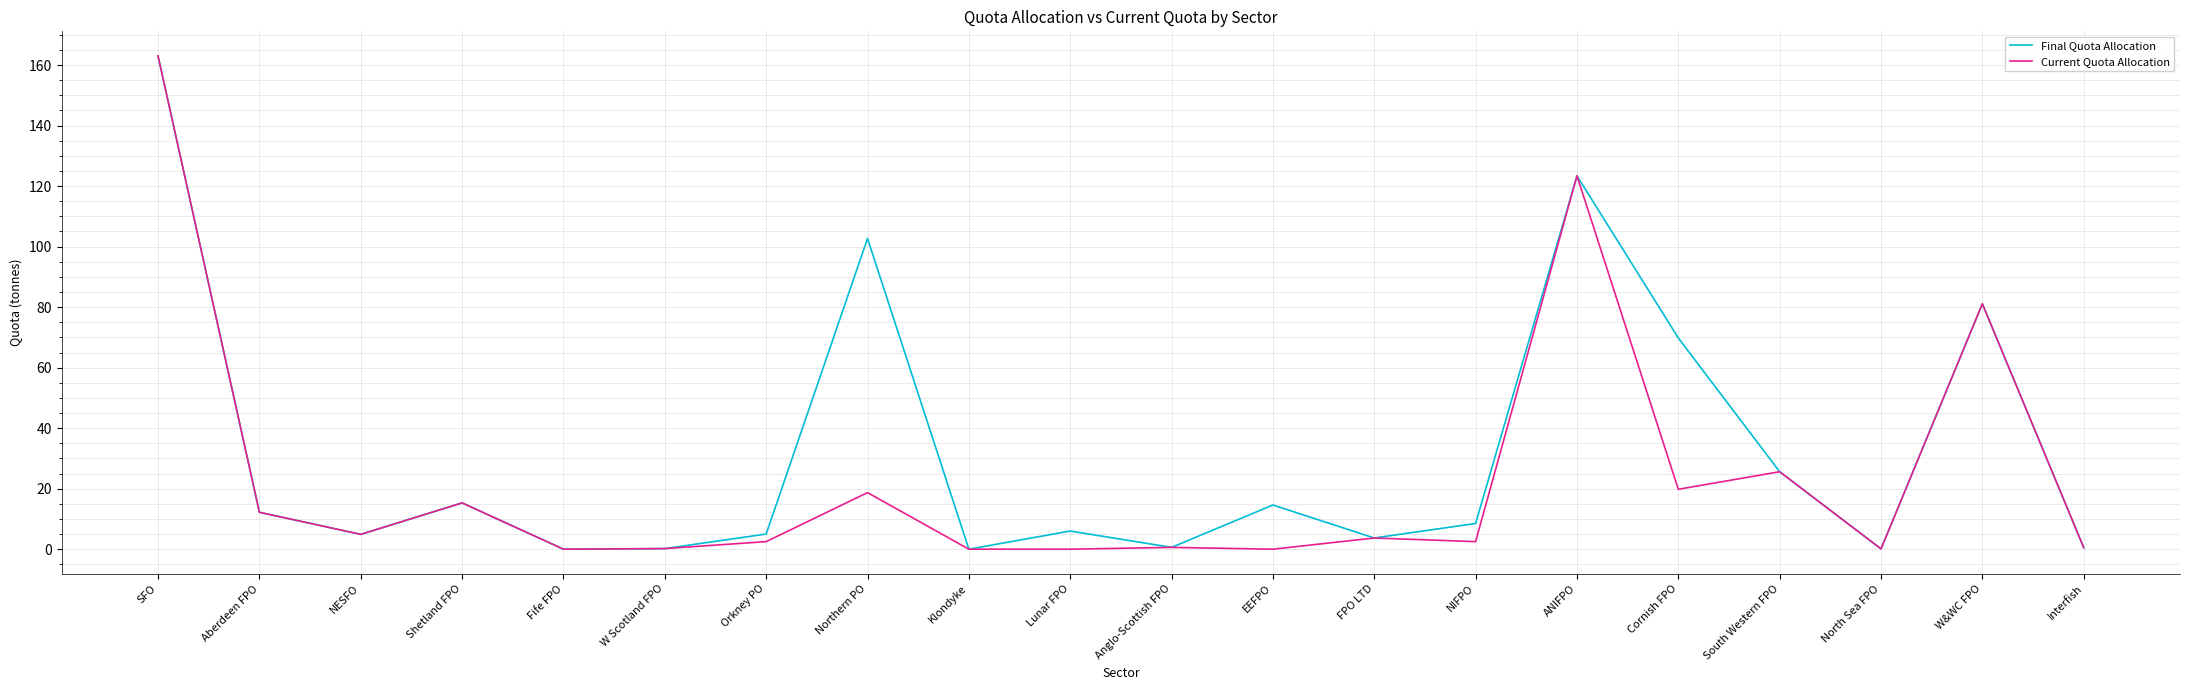

Read the Final Quota Allocation value at SFO.

163.0